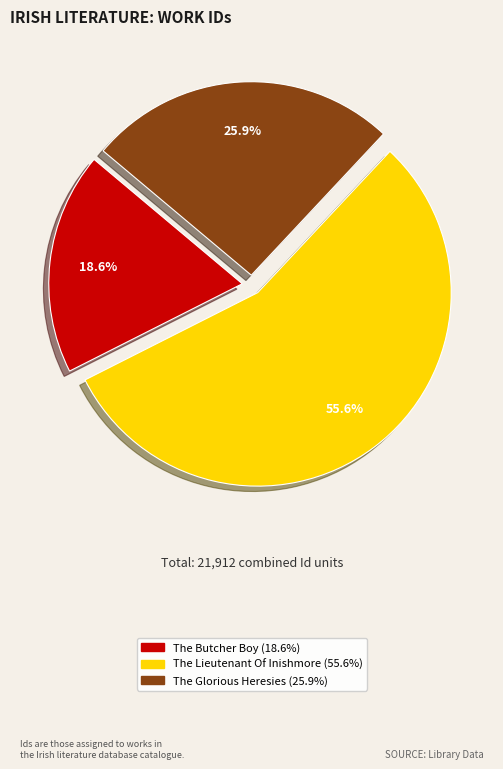

To the nearest percent, what is the combined percentage of The Lieutenant Of Inishmore and The Glorious Heresies?

81%